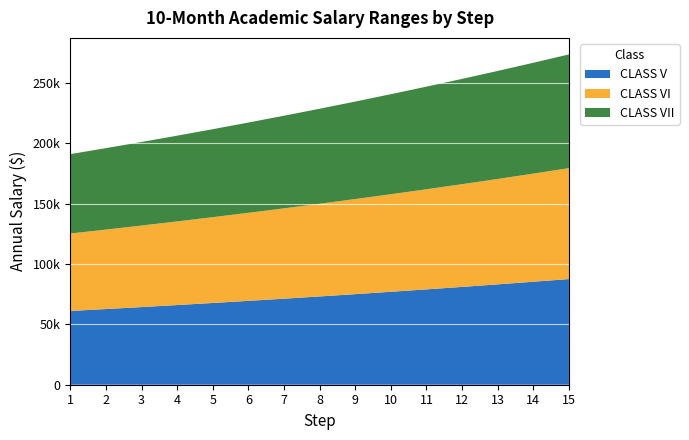

Reading left to right, what are all the values shown in this chart?

CLASS V: 1=61142.3	2=62732.1	3=64363.1	4=66036.5	5=67753.5	6=69515.1	7=71322.5	8=73176.8	9=75079.4	10=77031.5	11=79034.3	12=81089.2	13=83197.5	14=85360.7	15=87580.1
CLASS VI: 1=64199.5	2=65868.6	3=67581.2	4=69338.4	5=71141.1	6=72990.8	7=74888.6	8=76835.7	9=78833.4	10=80883.1	11=82986.0	12=85143.7	13=87357.4	14=89628.7	15=91959.1
CLASS VII: 1=65804.4	2=67515.4	3=69270.8	4=71071.8	5=72919.7	6=74815.6	7=76760.8	8=78756.6	9=80804.2	10=82905.2	11=85060.7	12=87272.3	13=89541.4	14=91869.4	15=94258.0